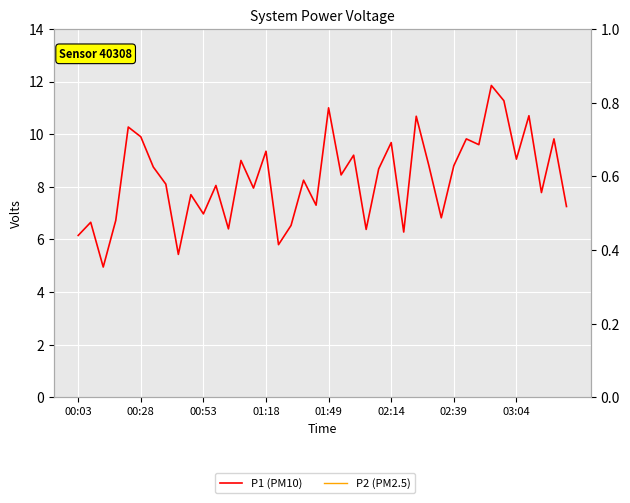

Is the value of P1 (PM10) at 31 greater than the value of P2 (PM2.5) at 29?

Yes